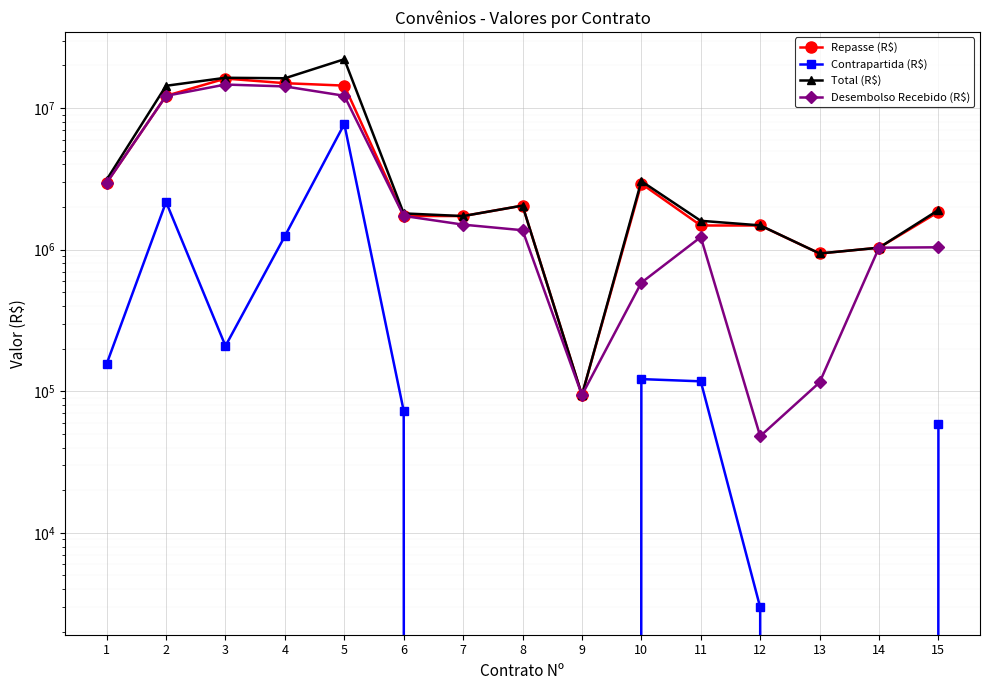

True or false: Total (R$) and Repasse (R$) cross at least once.

False